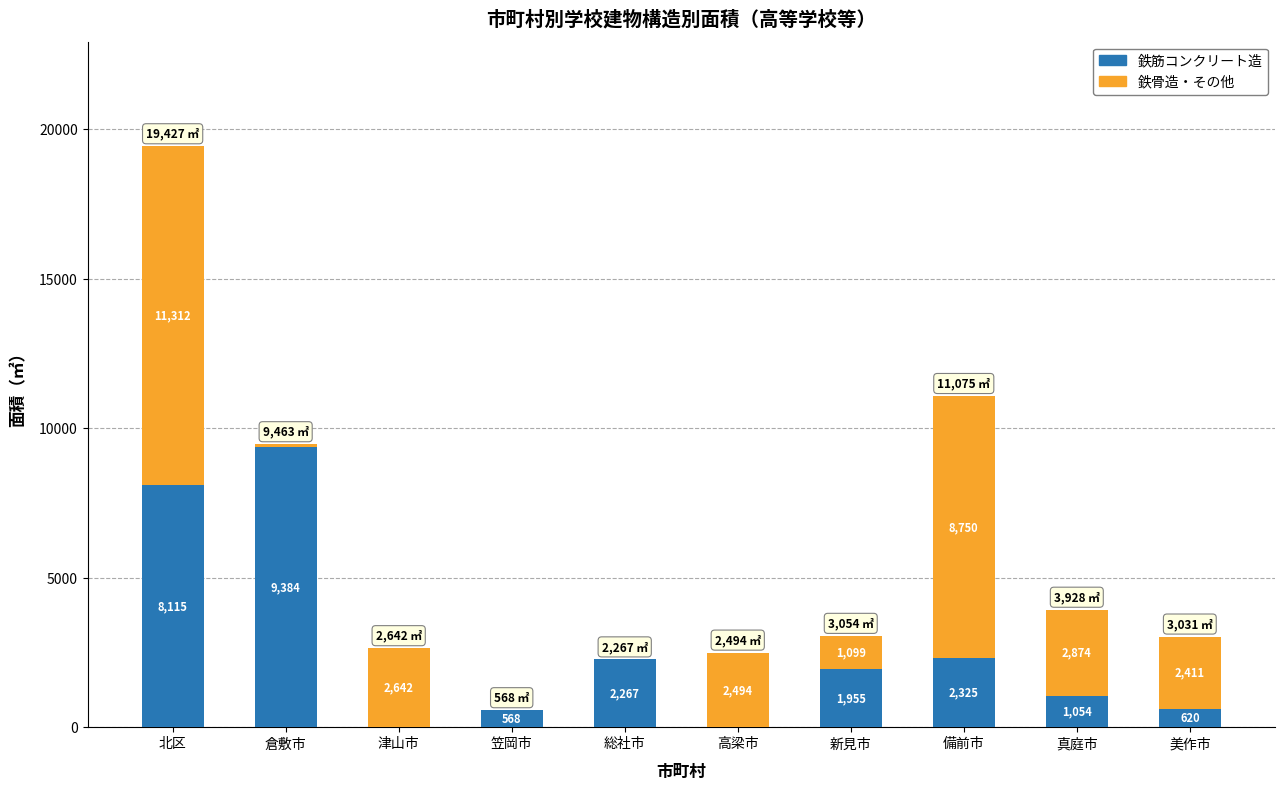

What is the average value of the 鉄筋コンクリート造 series?

2629